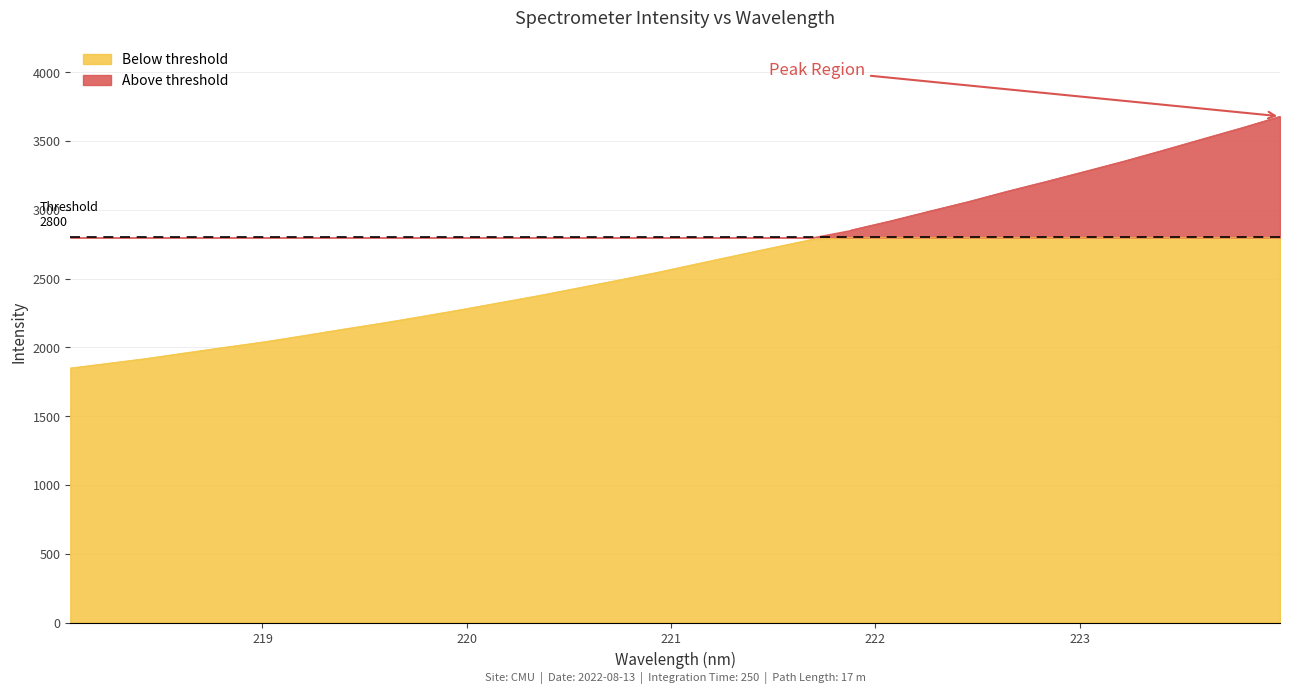

Reading left to right, extract all data points from this chart.

218.0596=1850.8	218.2508=1886.3	218.442=1922.3	218.6332=1963.6	218.8244=2003.6	219.0156=2043.1	219.2067=2088.0	219.3979=2134.0	219.589=2178.7	219.7801=2226.4	219.9712=2275.2	220.1623=2326.6	220.3533=2377.9	220.5444=2433.0	220.7354=2488.0	220.9264=2544.3	221.1174=2605.7	221.3083=2666.2	221.4993=2726.6	221.6902=2785.8	221.8812=2853.9	222.0721=2919.8	222.263=2990.6	222.4538=3060.1	222.6447=3135.6	222.8355=3206.9	223.0264=3280.3	223.2172=3354.9	223.408=3433.9	223.5987=3515.0	223.7895=3595.3	223.9802=3679.7